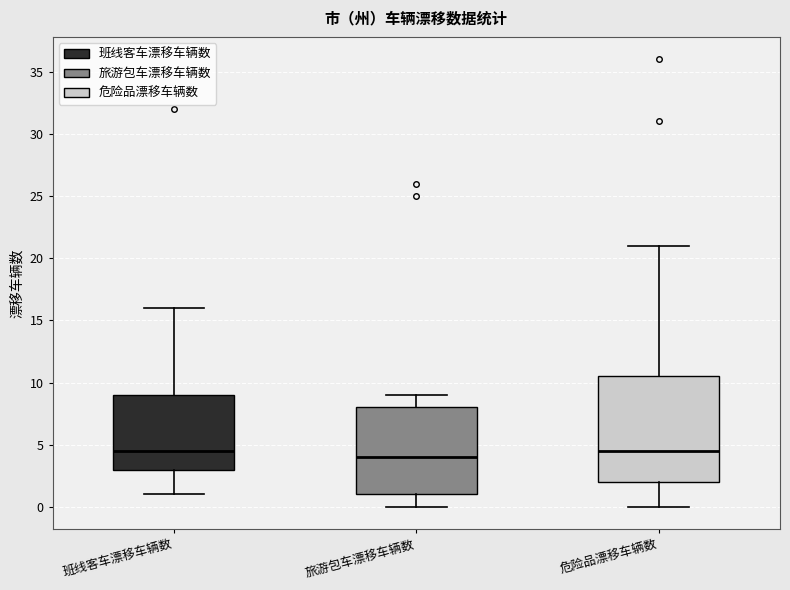

Which box is the tallest, from its lower edge to its upper edge?

危险品漂移车辆数